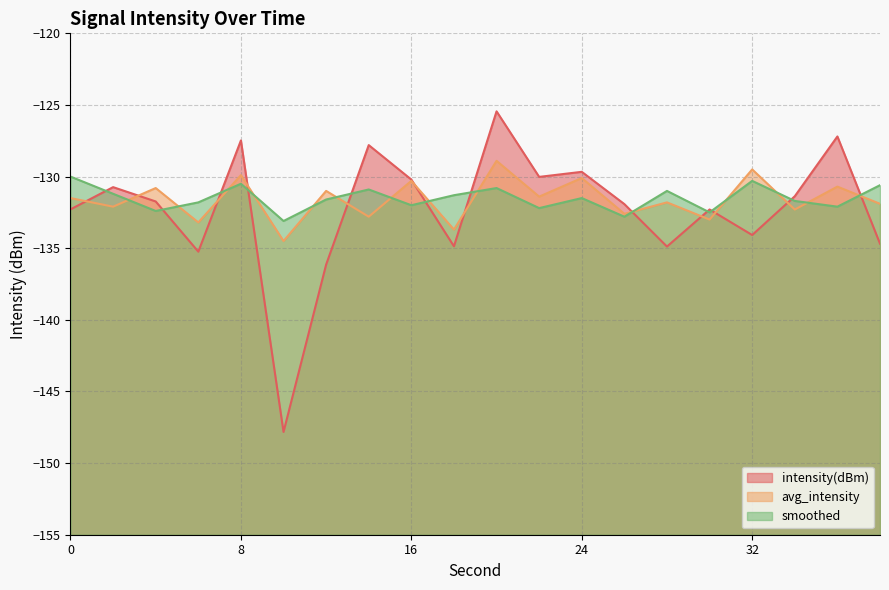

Does the chart have visible grid lines?

Yes